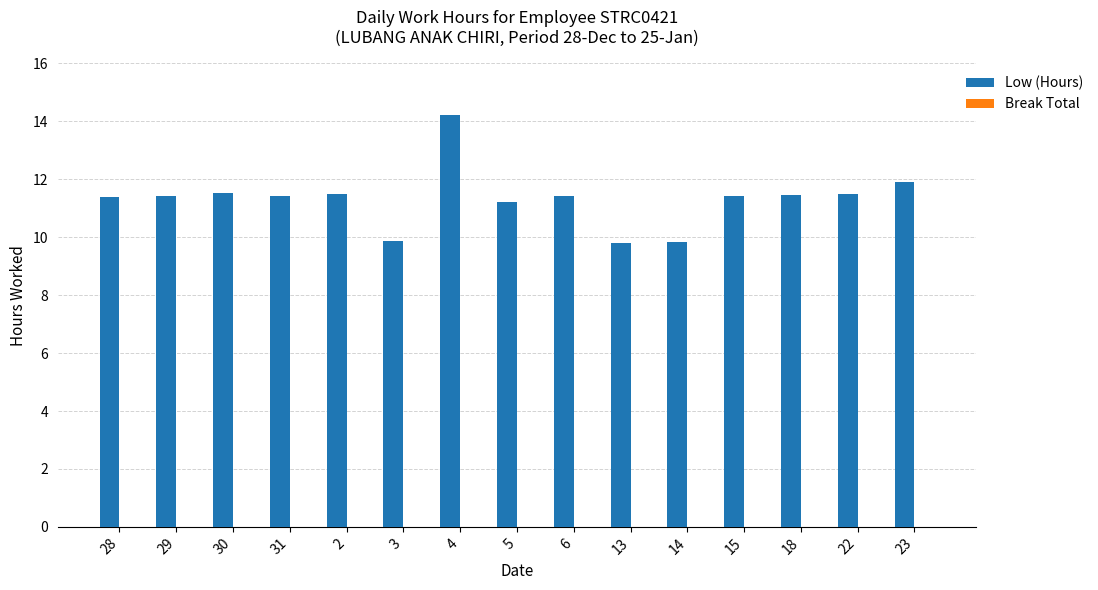

What is the difference between the maximum and minimum values?

4.4